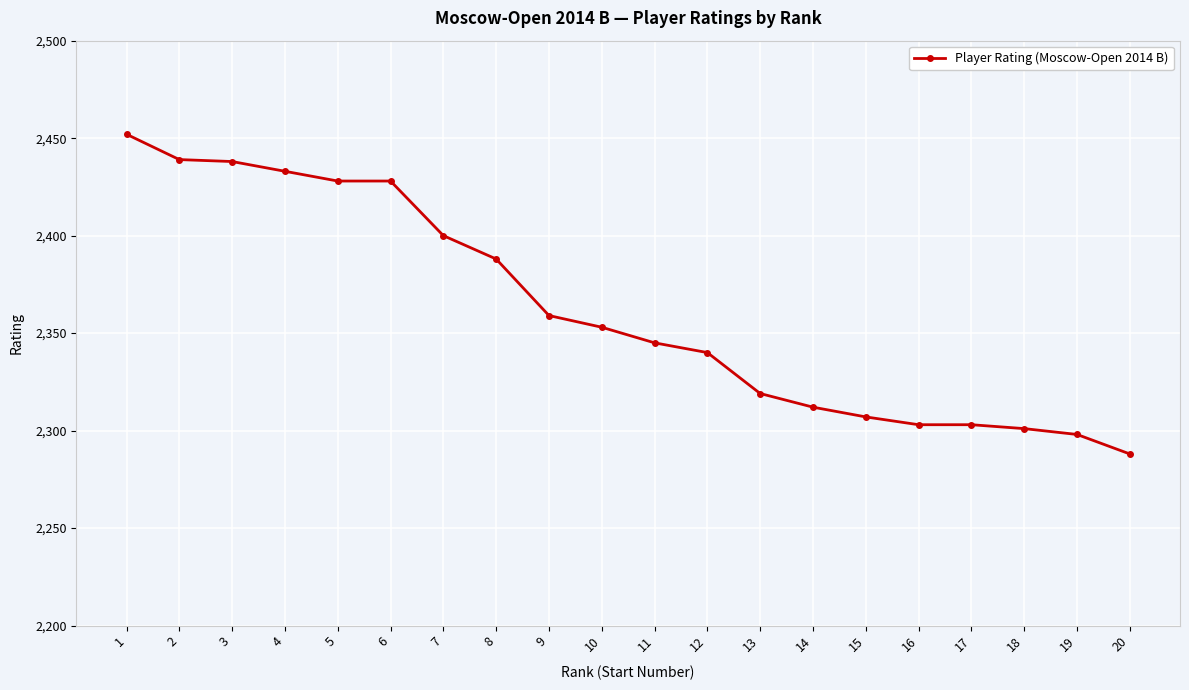

How many data points are less than 2353?

10